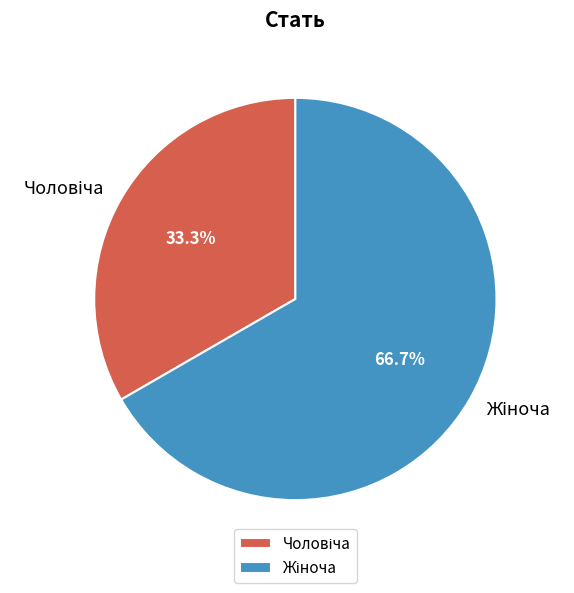

The Чоловіча slice represents 33% of the pie. True or false?

True